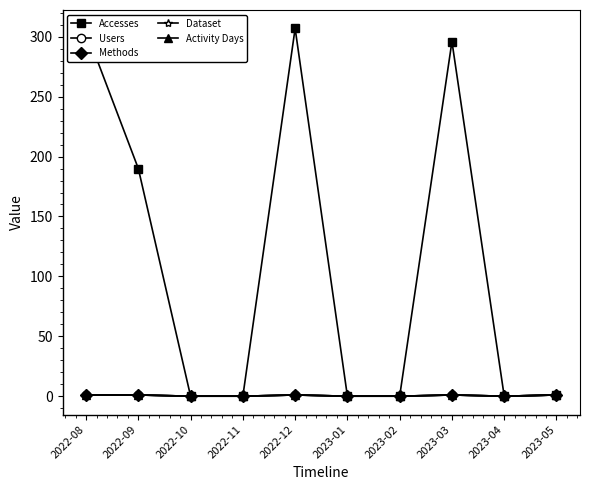

How many lines are shown in the chart?

5